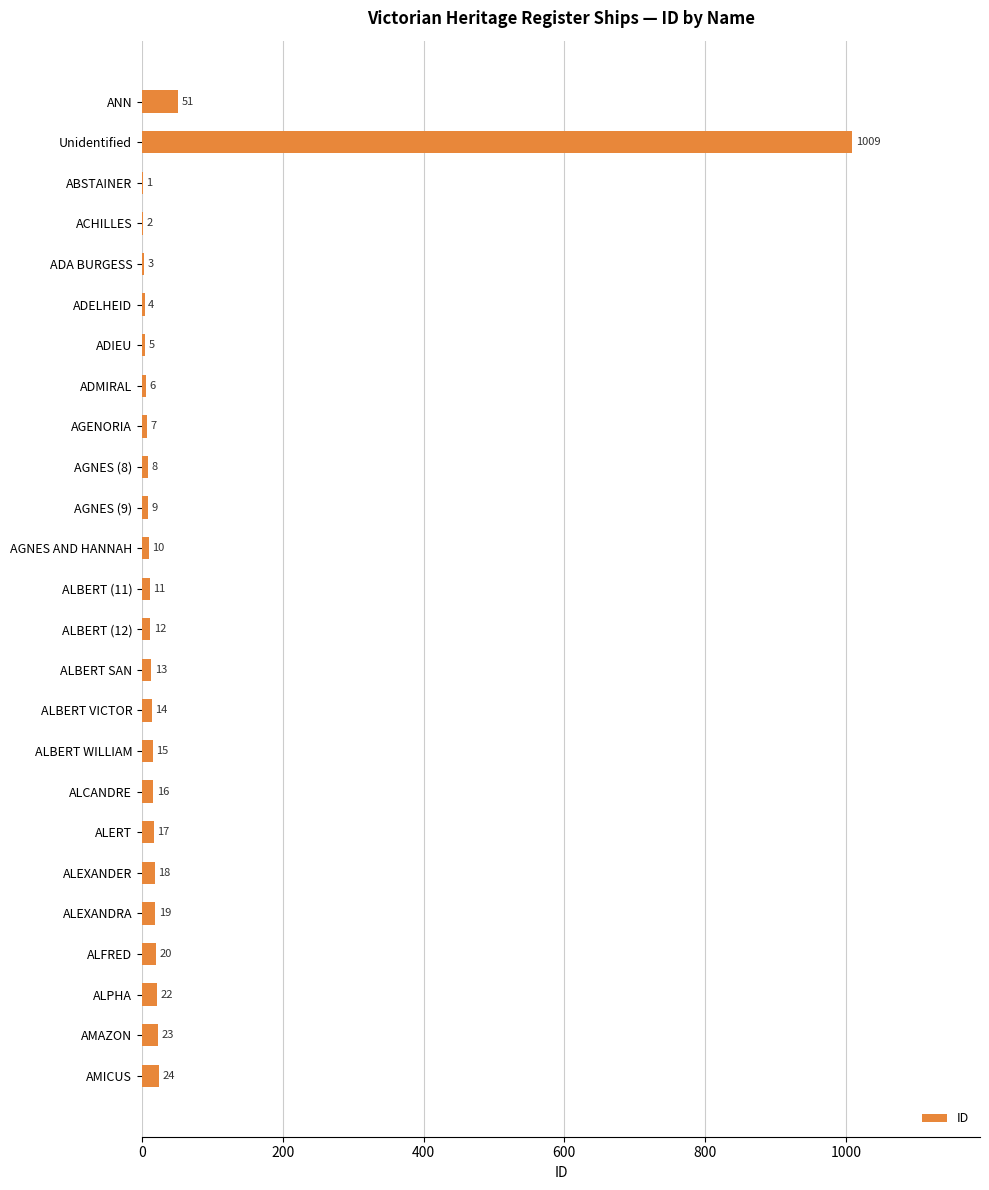

What is the sum of the values at ALCANDRE and ADMIRAL?

22